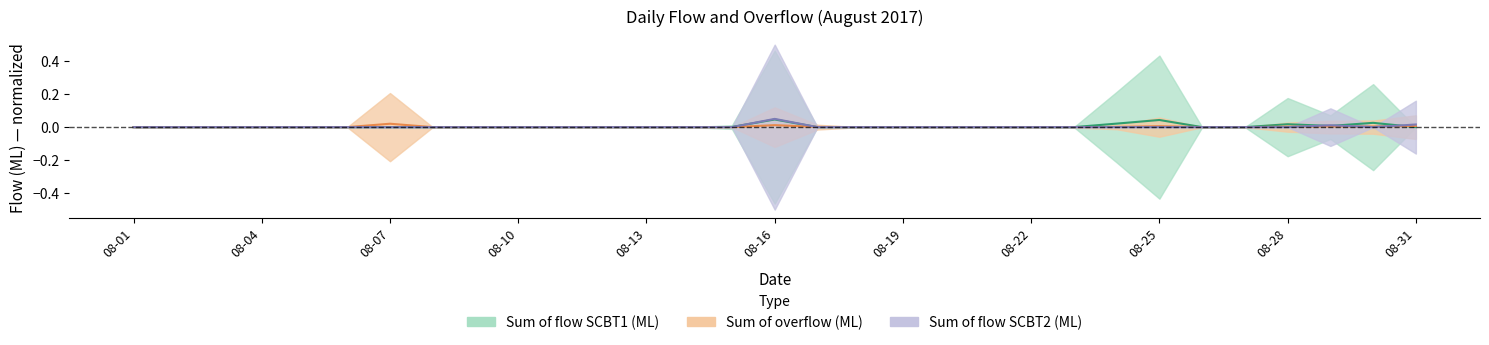

At 08-10, list the series in order from largest to smallest.

Sum of flow SCBT1 (ML), Sum of overflow (ML), Sum of flow SCBT2 (ML)